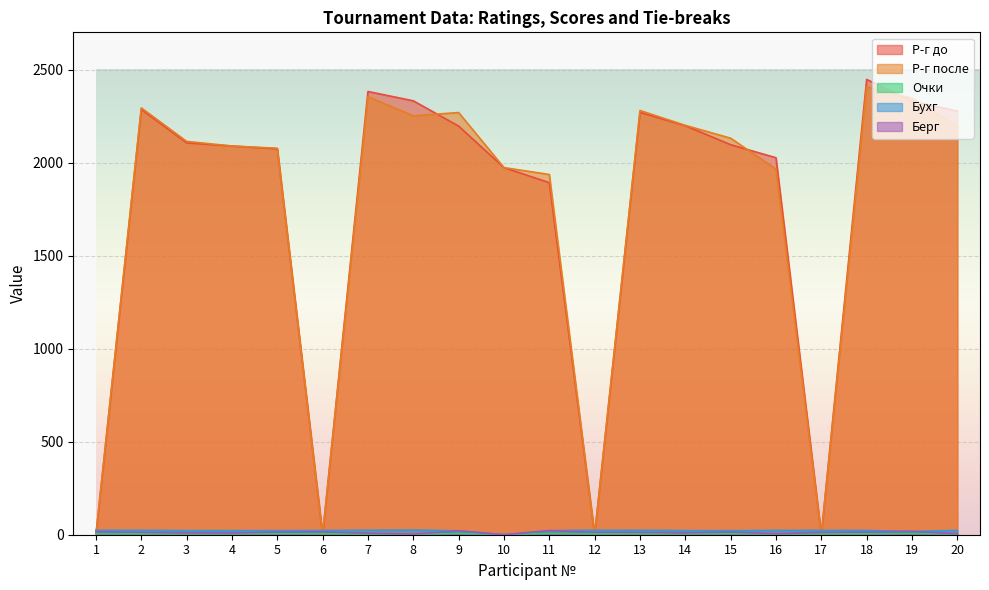

How many values in the Очки series are below 5?

5